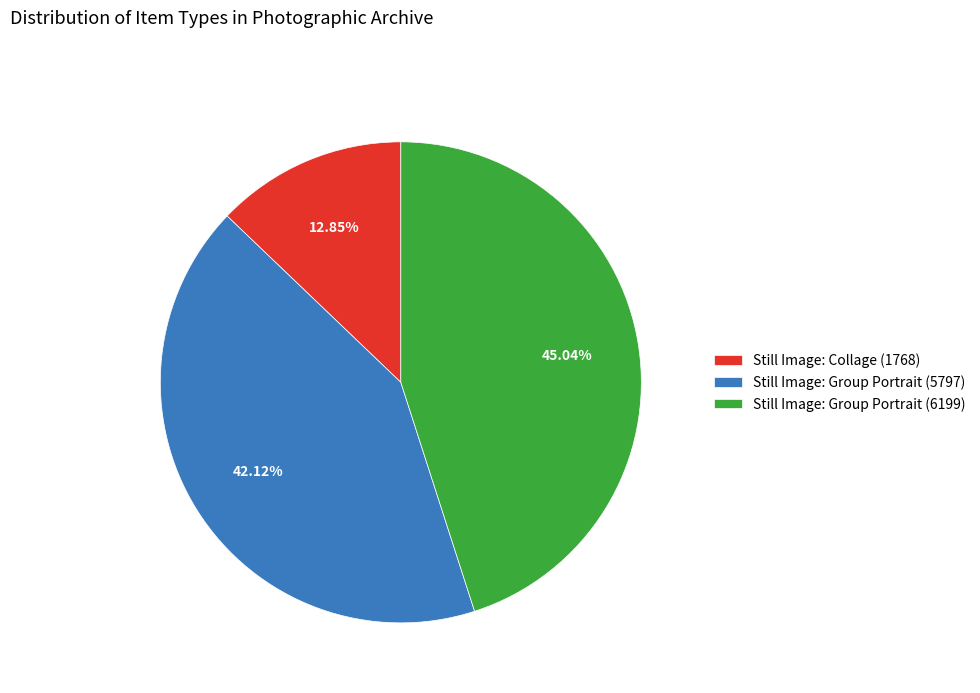

How many slices are in this pie chart?

3